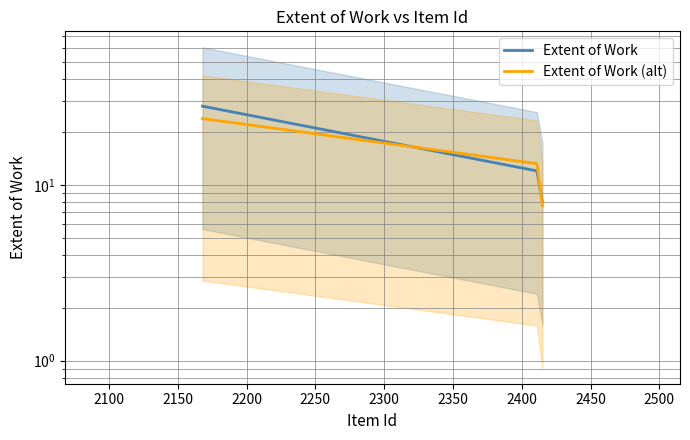

How many values in the Extent of Work (alt) series are below 13?

1